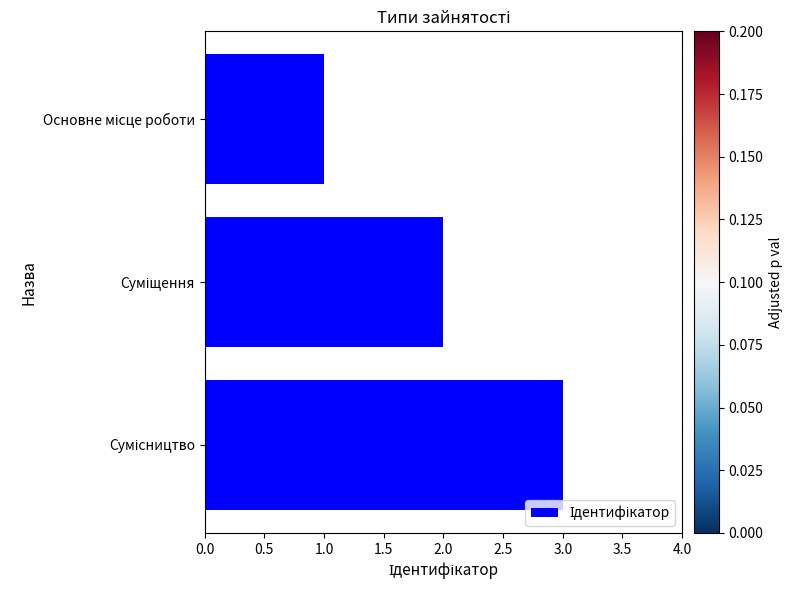

How many values are below 2?

1